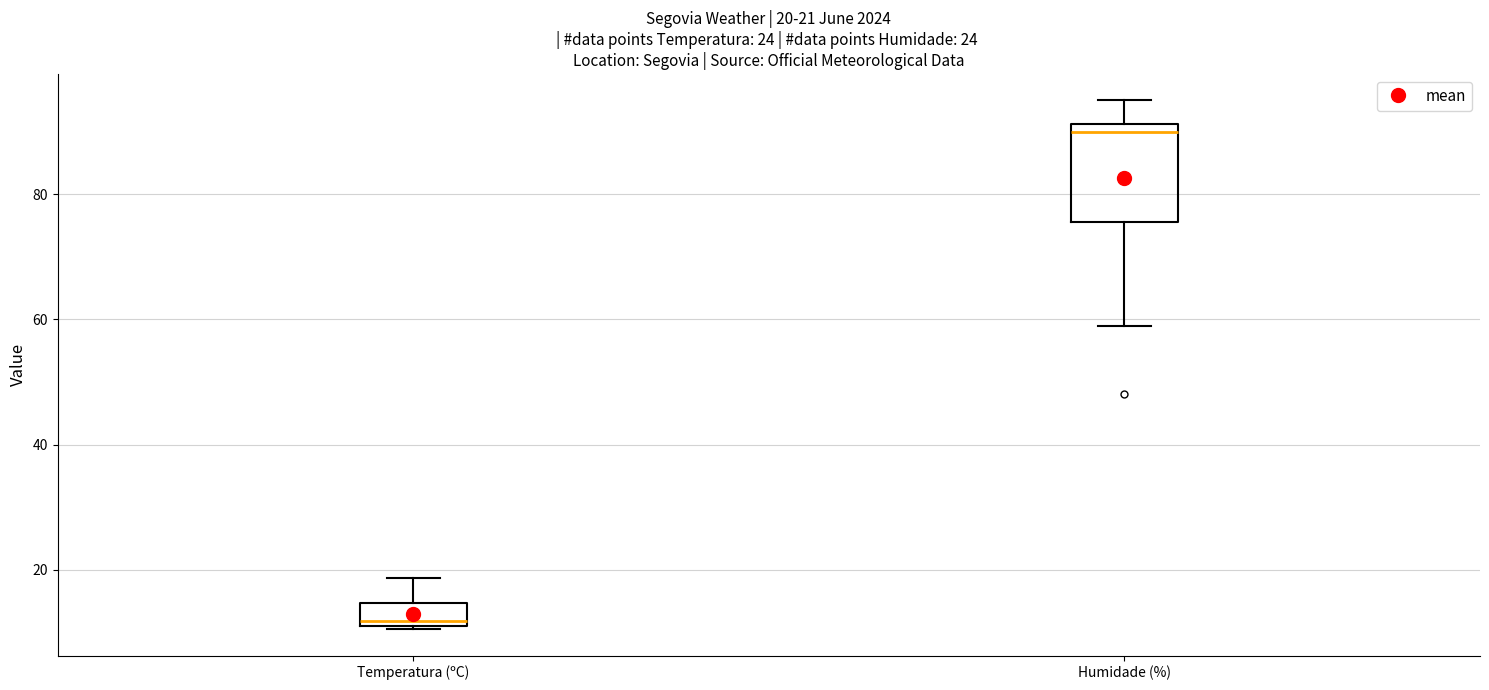

Which box's median line is the lowest?

Temperatura (ºC)